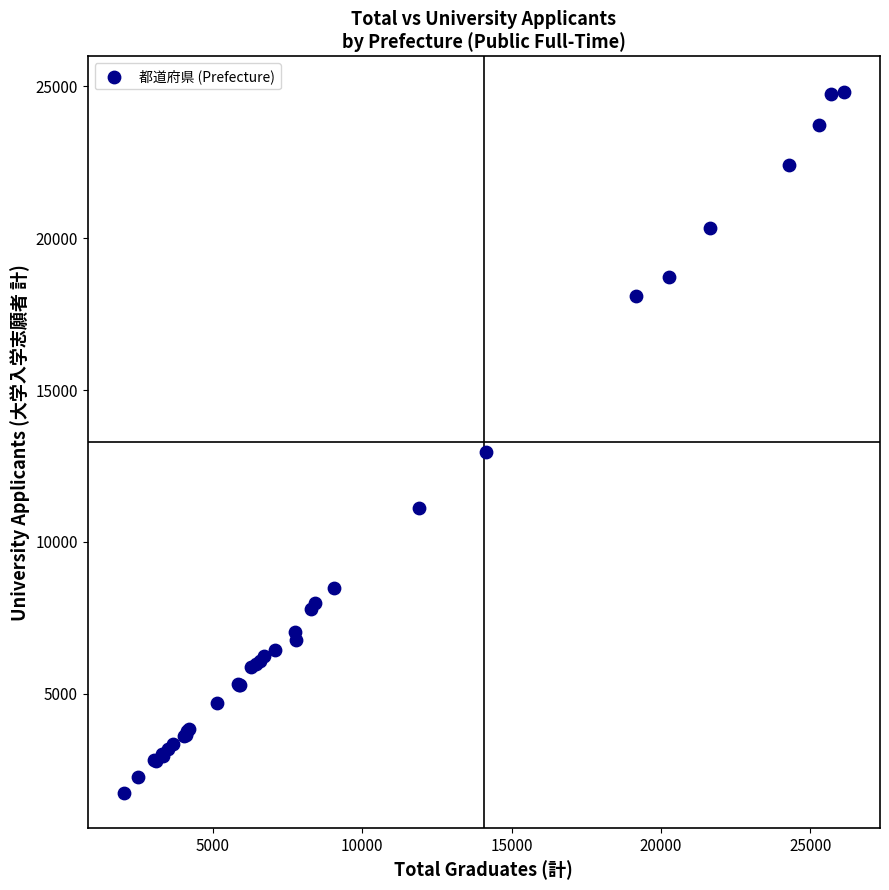

What Y value in the scatter plot is closest to 13286?

12962